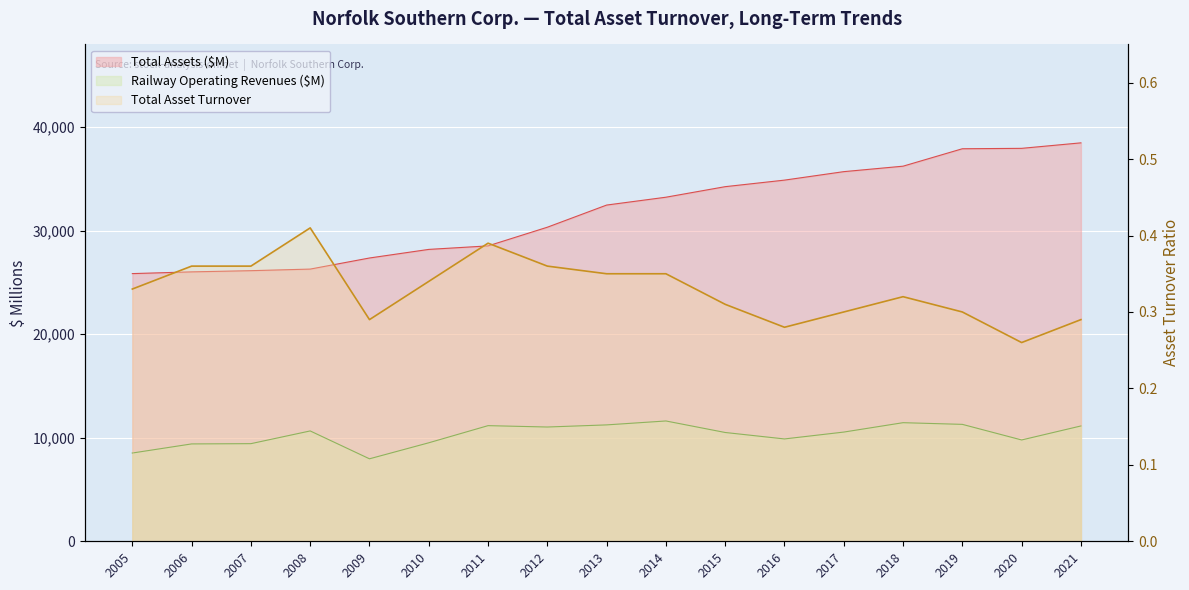

At which label is Railway Operating Revenues ($M) closest to 9796?

2020